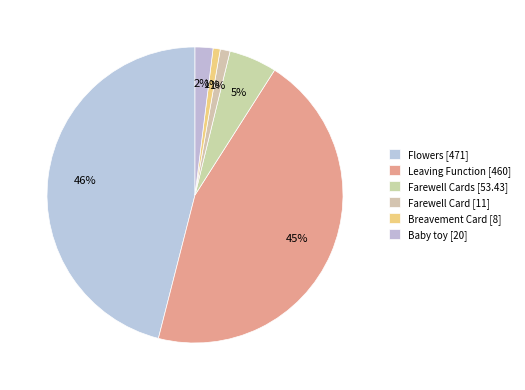

Count the number of slices in the pie.

6